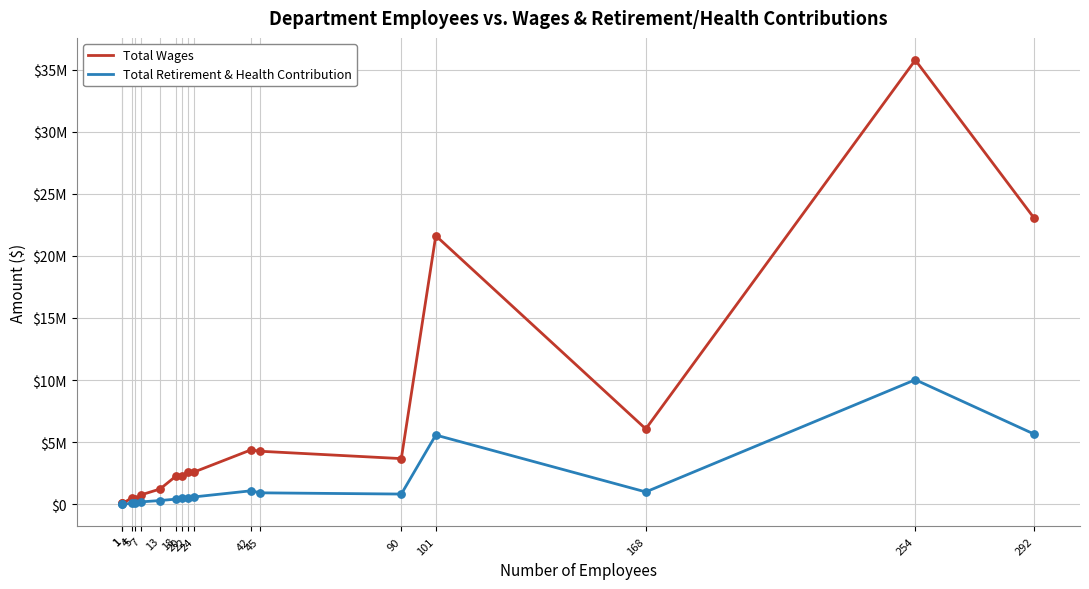

Which series has the largest Y range (max minus min)?

Total Wages